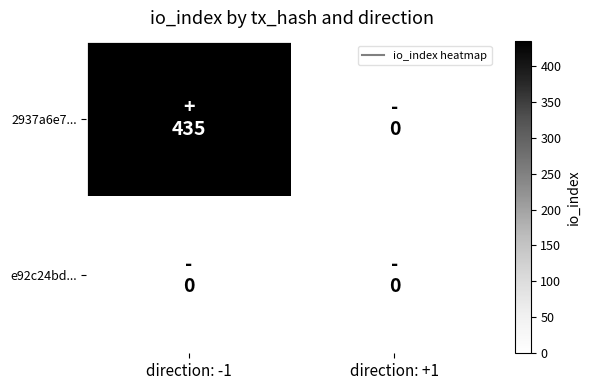

At direction: +1, list the series in order from largest to smallest.

2937a6e7..., e92c24bd...